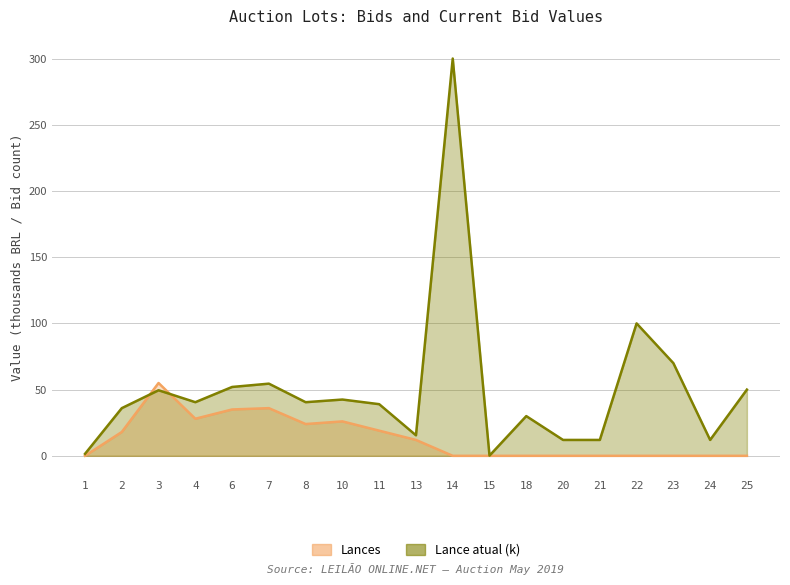

True or false: Lances has a value of -20.8 at 18.

False